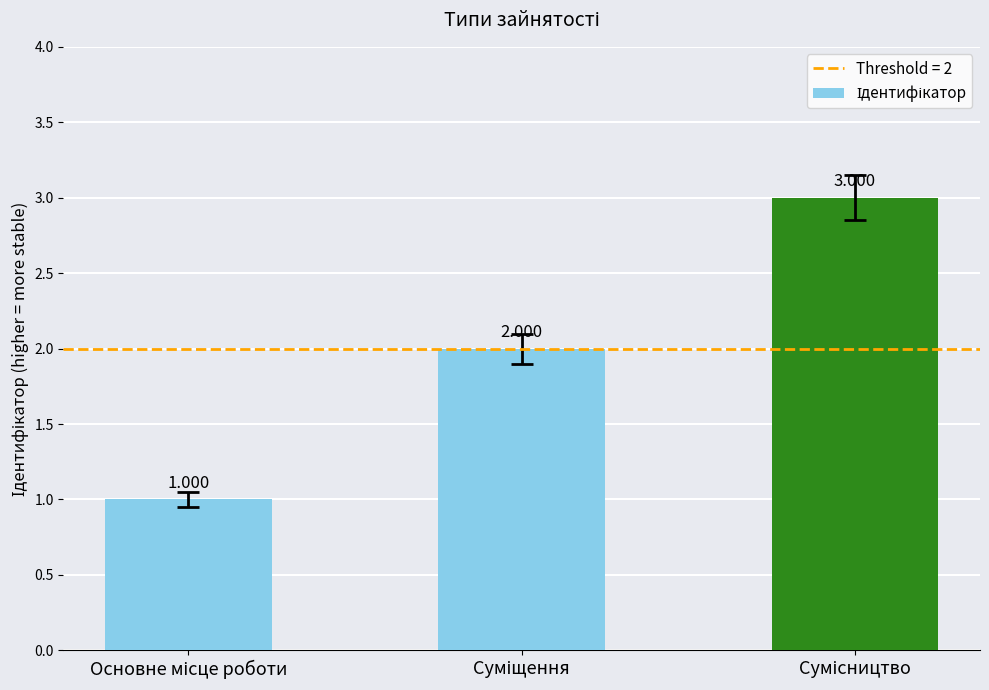

How many categories are shown in the chart?

3